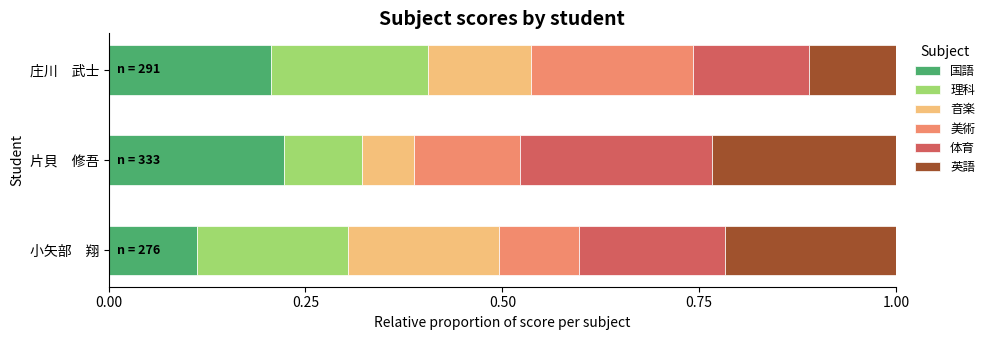

What is the total value across all series at 片貝　修吾?

1.0